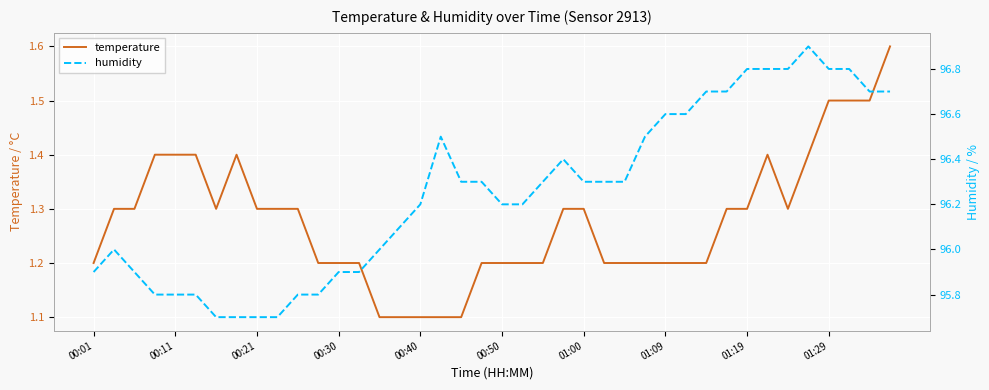

What are all the series names shown in the legend?

temperature, humidity